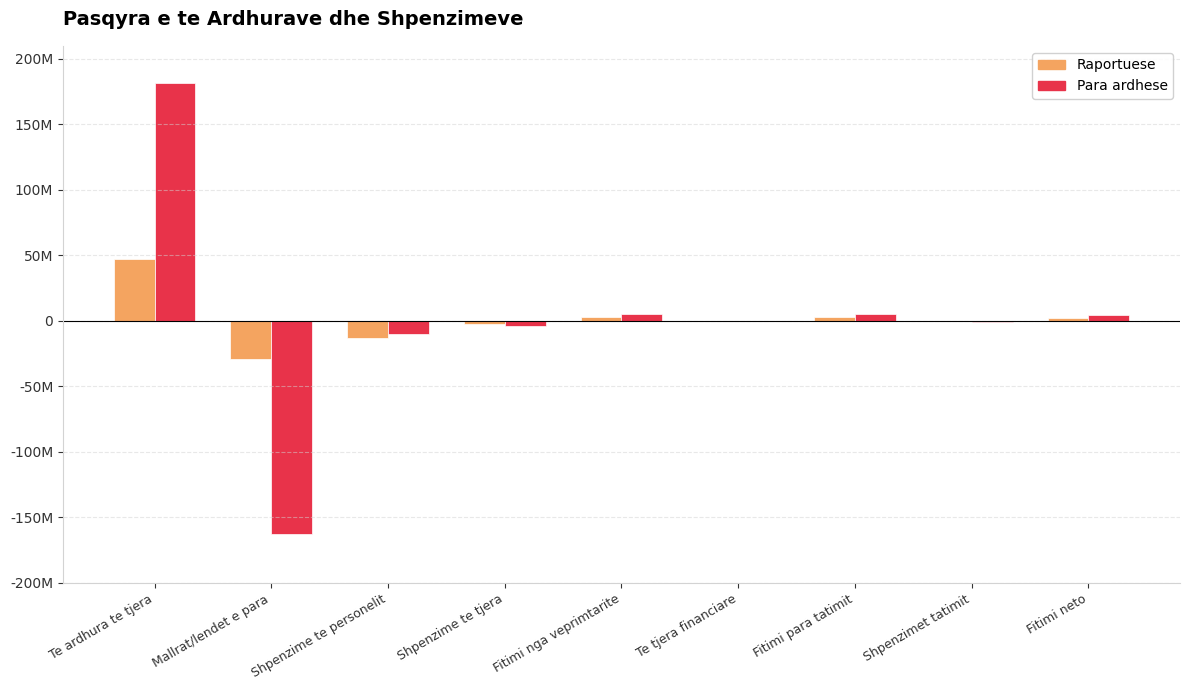

Are the bars grouped side by side (vs. stacked)?

Yes